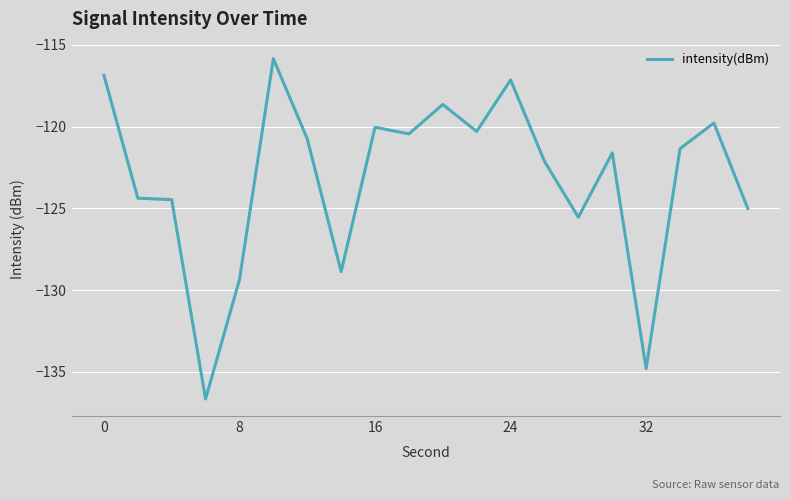

What is the smallest value displayed?

-136.7